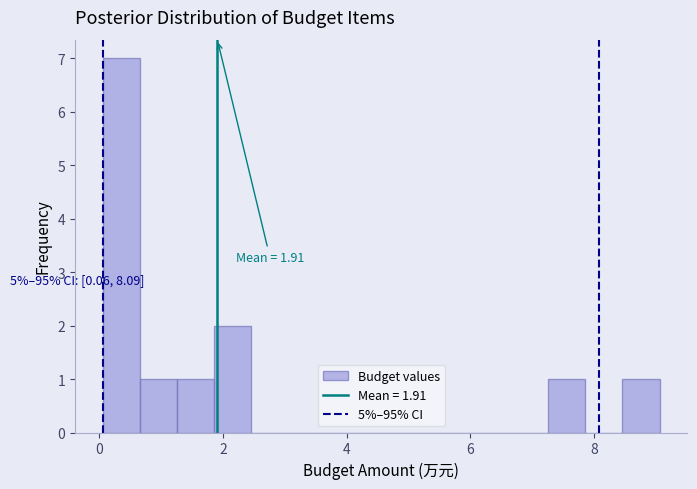

Around what value on the x-axis is the tallest bar? Give the approximate position of its centre, as read against the axis.

0.4